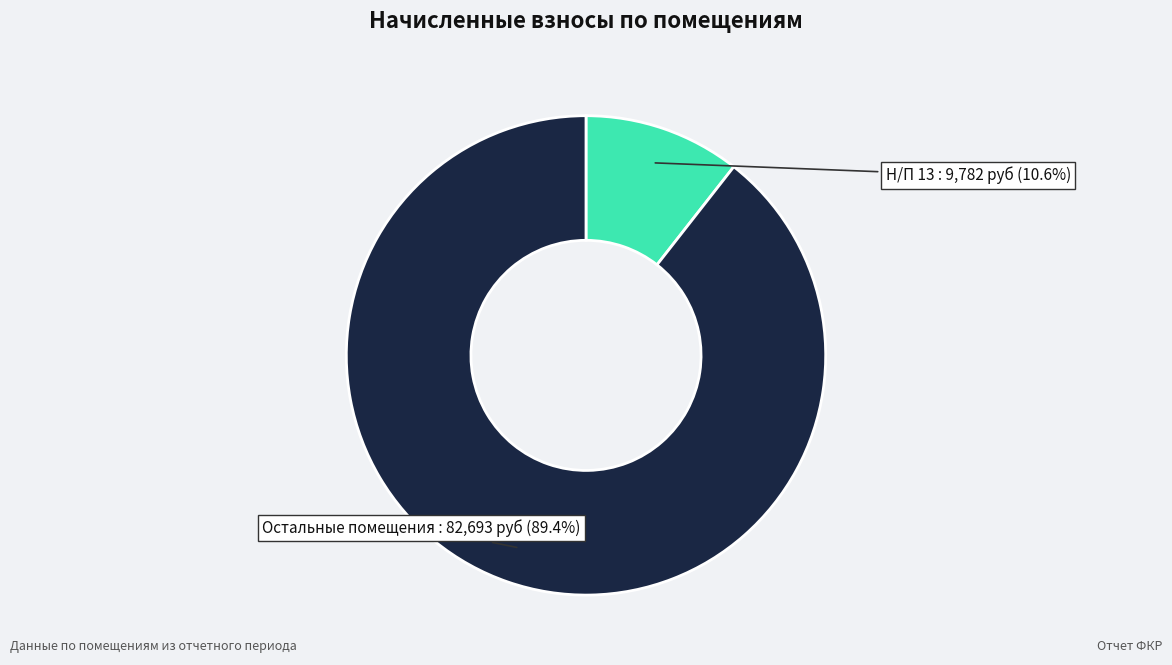

Is there a majority slice in this chart?

Yes